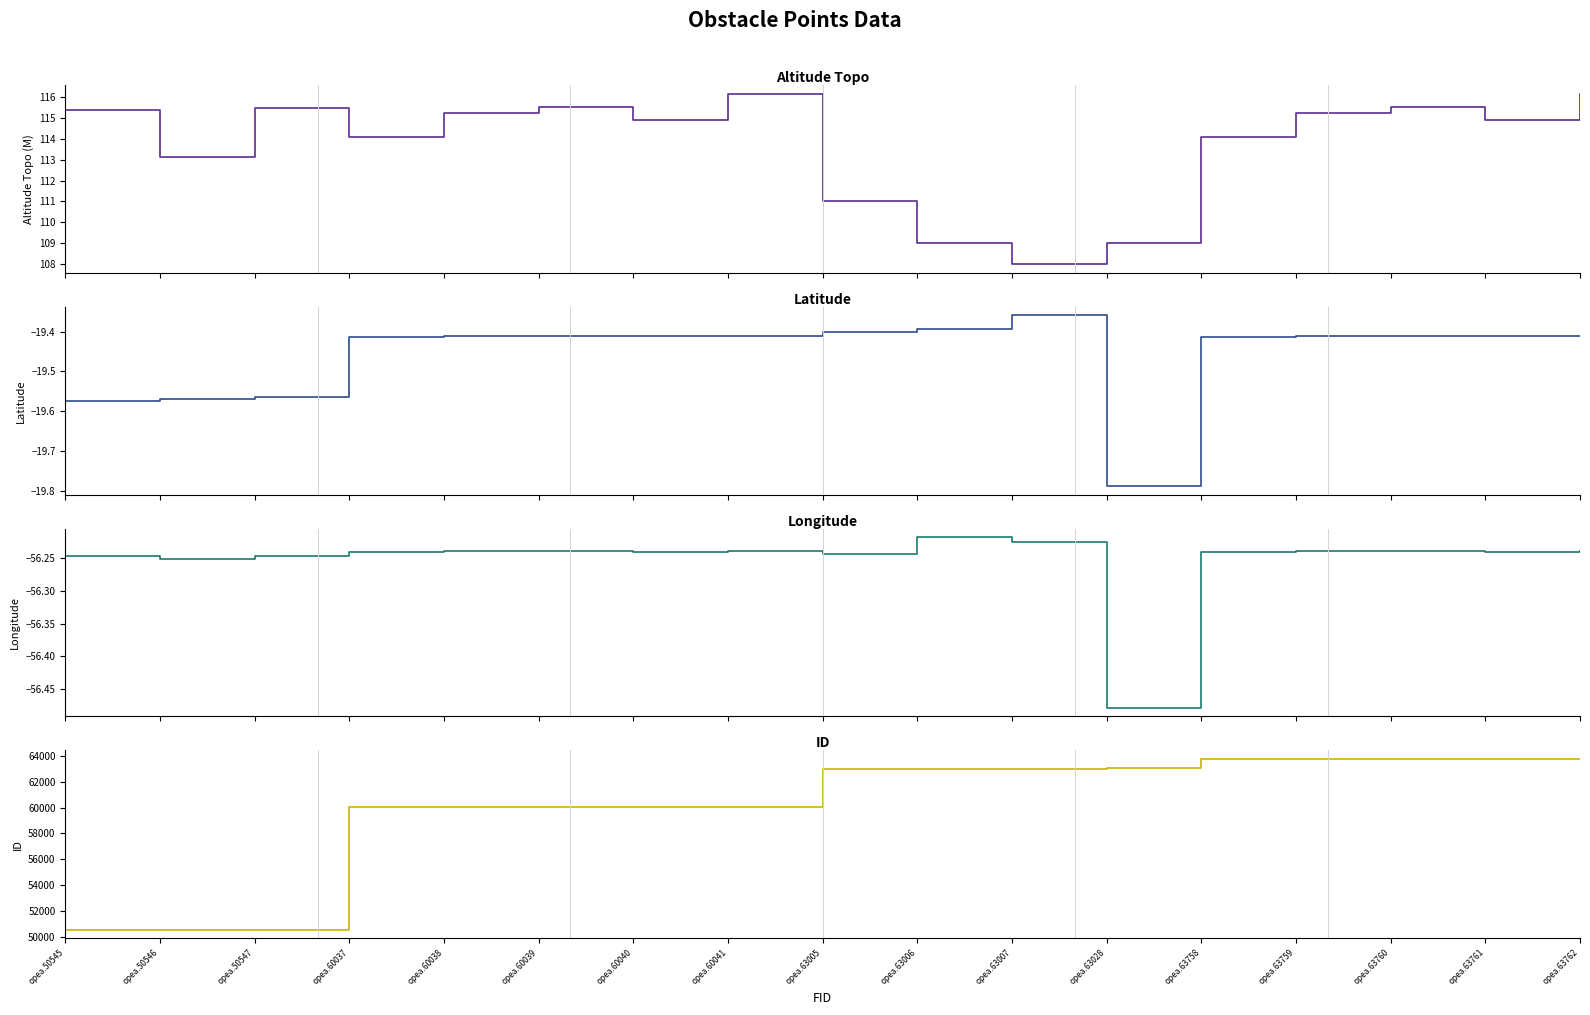

True or false: altitude_topo has a value of 64.6 at opea.50546.

False